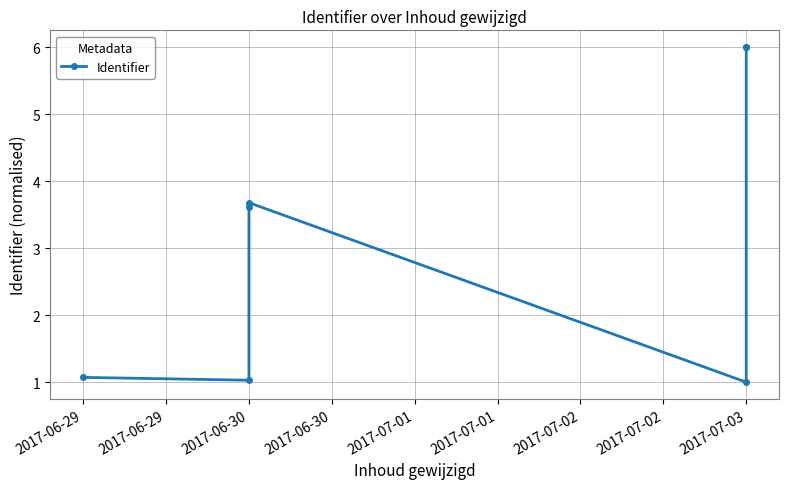

True or false: the data has more than 2 interior local peaks.

False